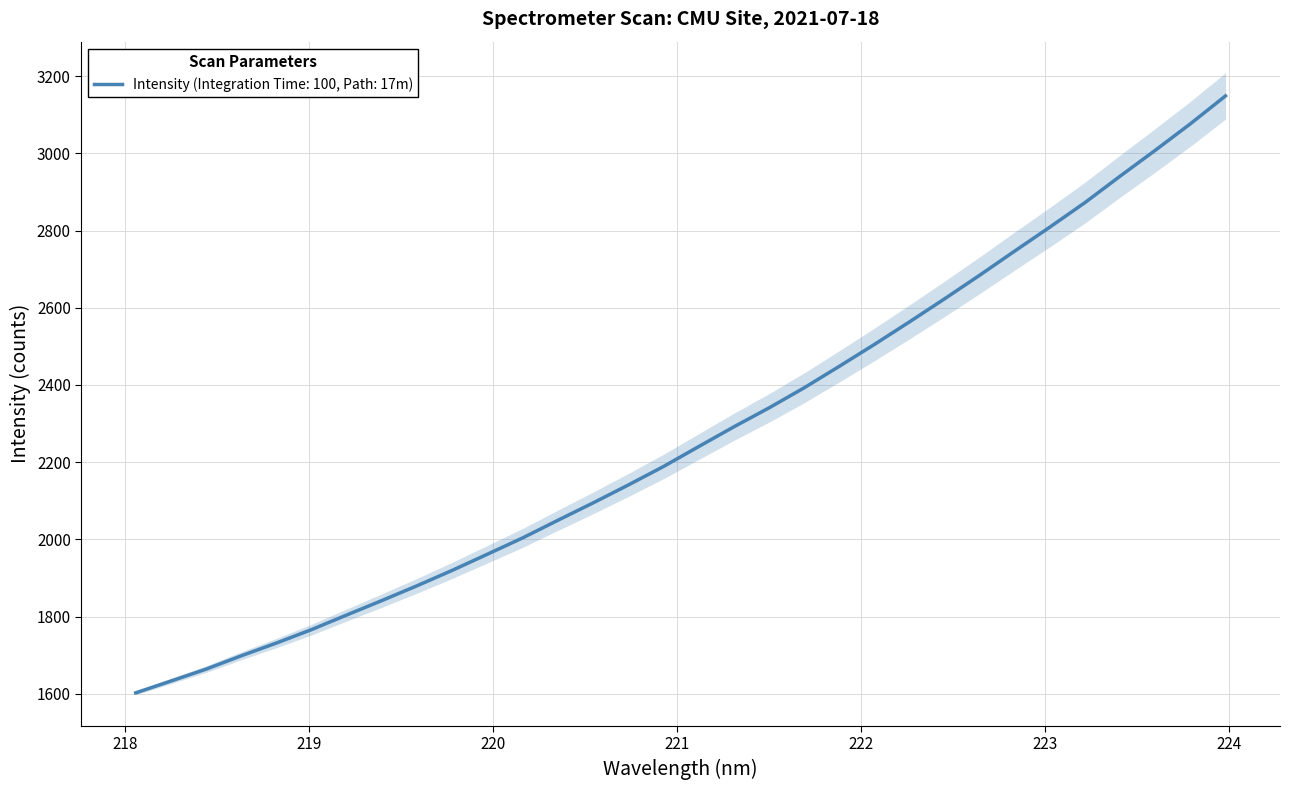

What is the highest value of the Intensity (Integration Time: 100, Path: 17m) series?

3149.1